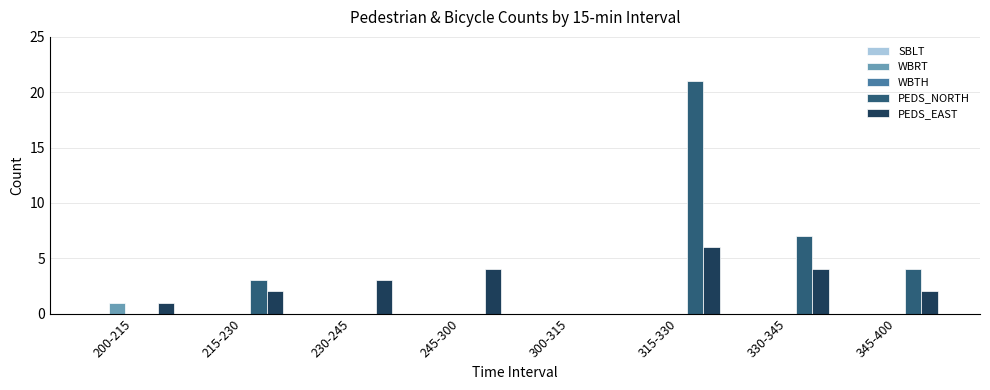

Are the bars grouped side by side (vs. stacked)?

Yes